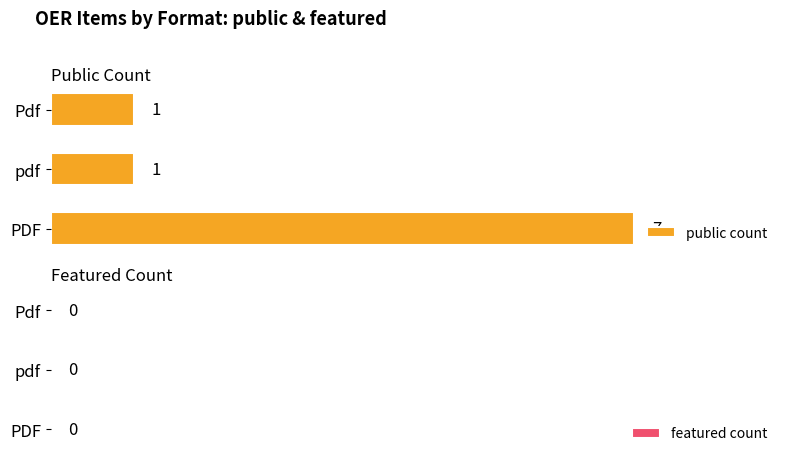

Approximately how many times larger is the value at PDF compared to pdf?

7.0